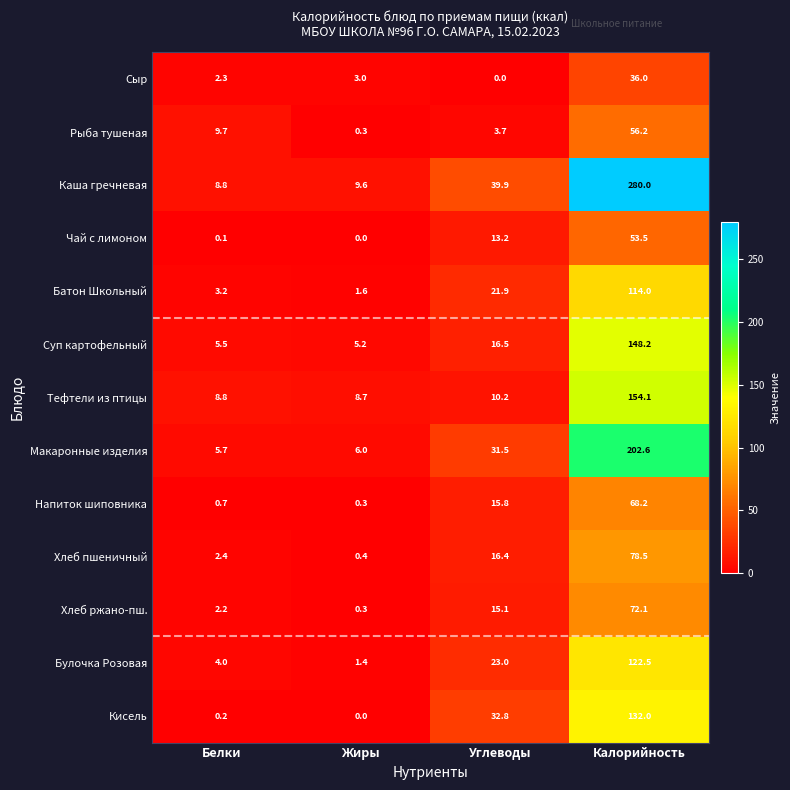

What is the difference between the Батон Школьный values at Углеводы and Калорийность?

92.1